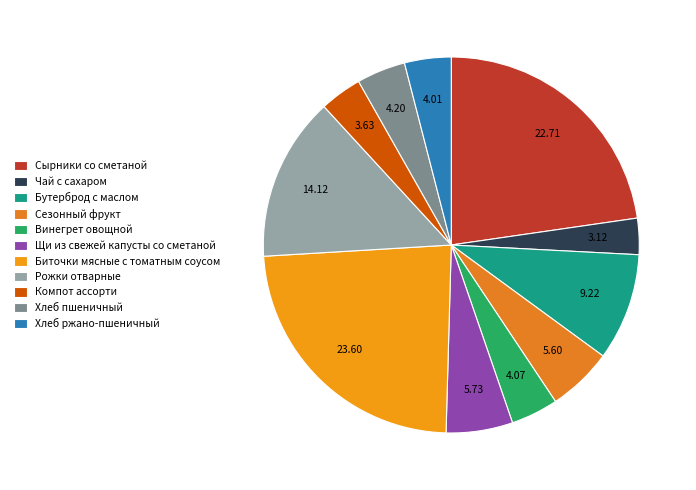

What is the smallest slice in the pie chart?

Чай с сахаром